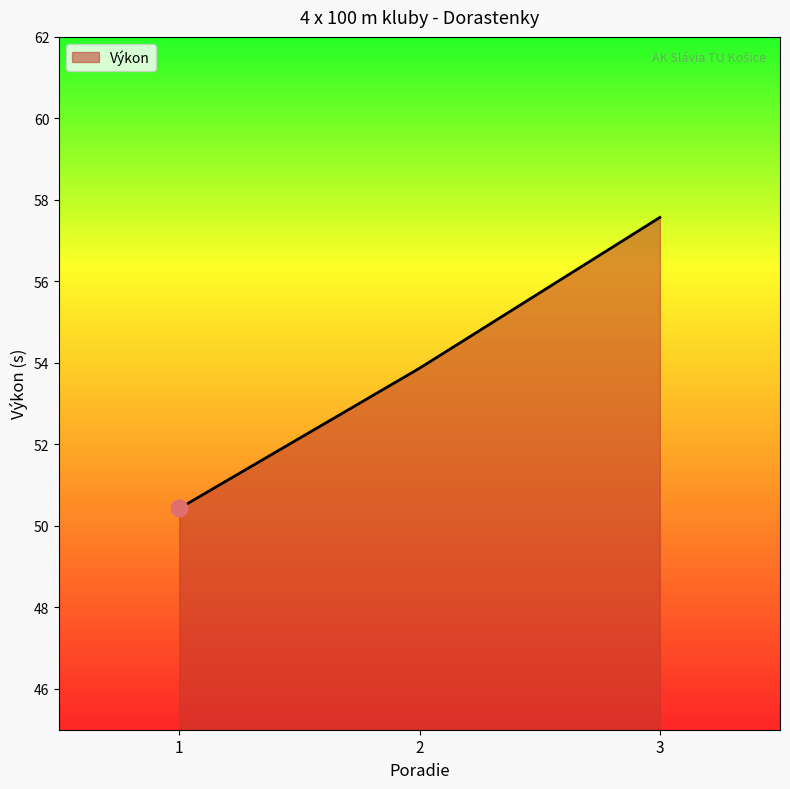

How many lines are shown in the chart?

1